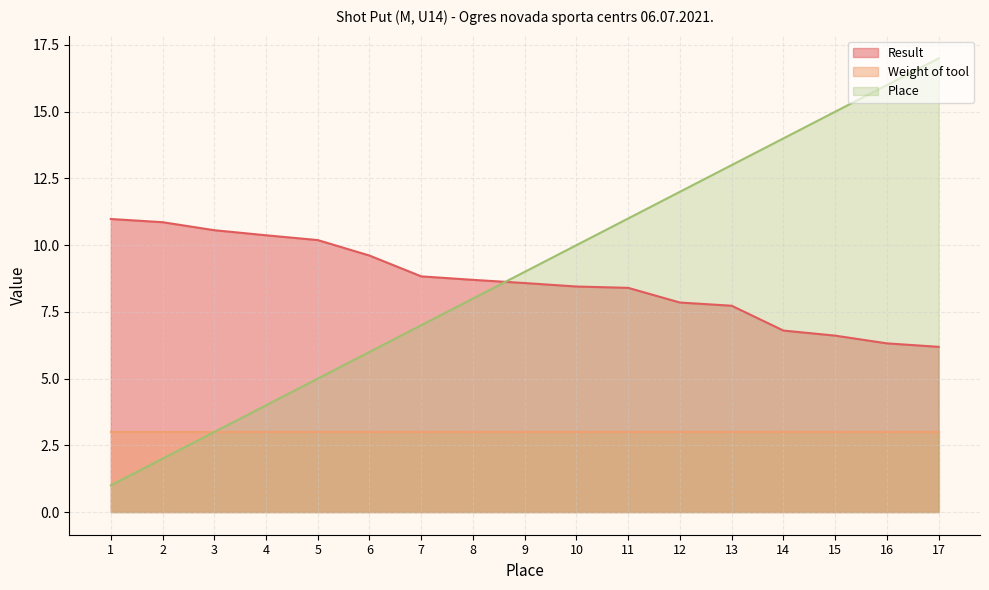

At 16, list the series in order from smallest to largest.

Weight of tool, Result, Place